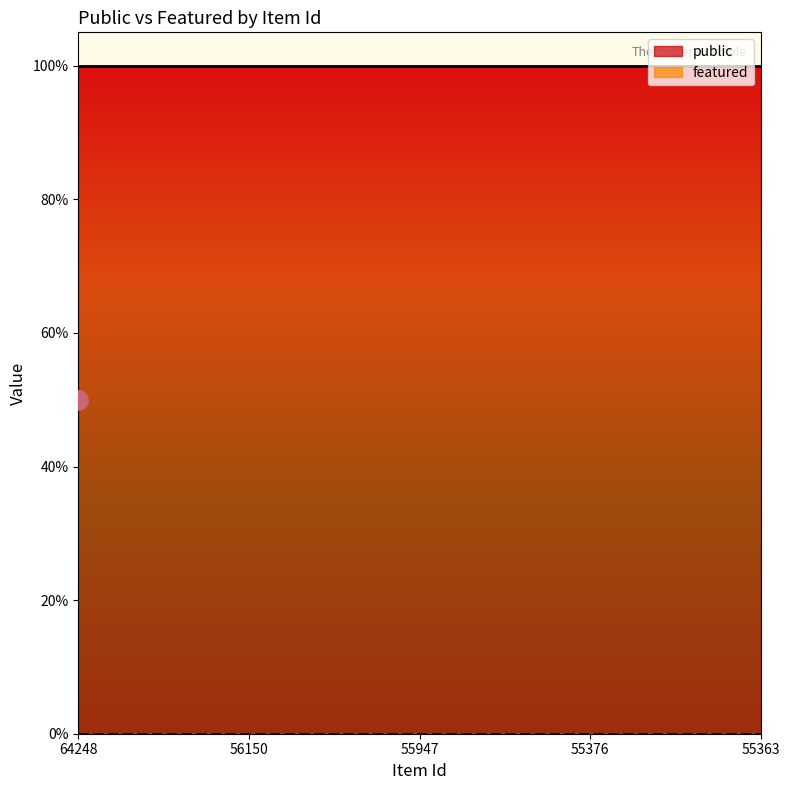

What is the difference between the highest and lowest values at 55947?

1